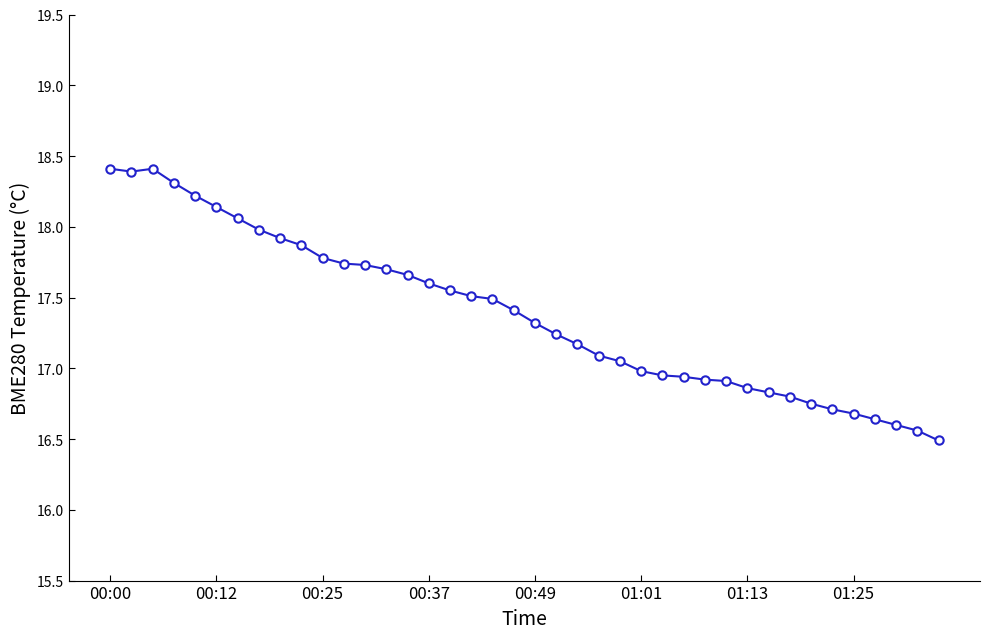

What is the value of the 18th point from the left?

17.5